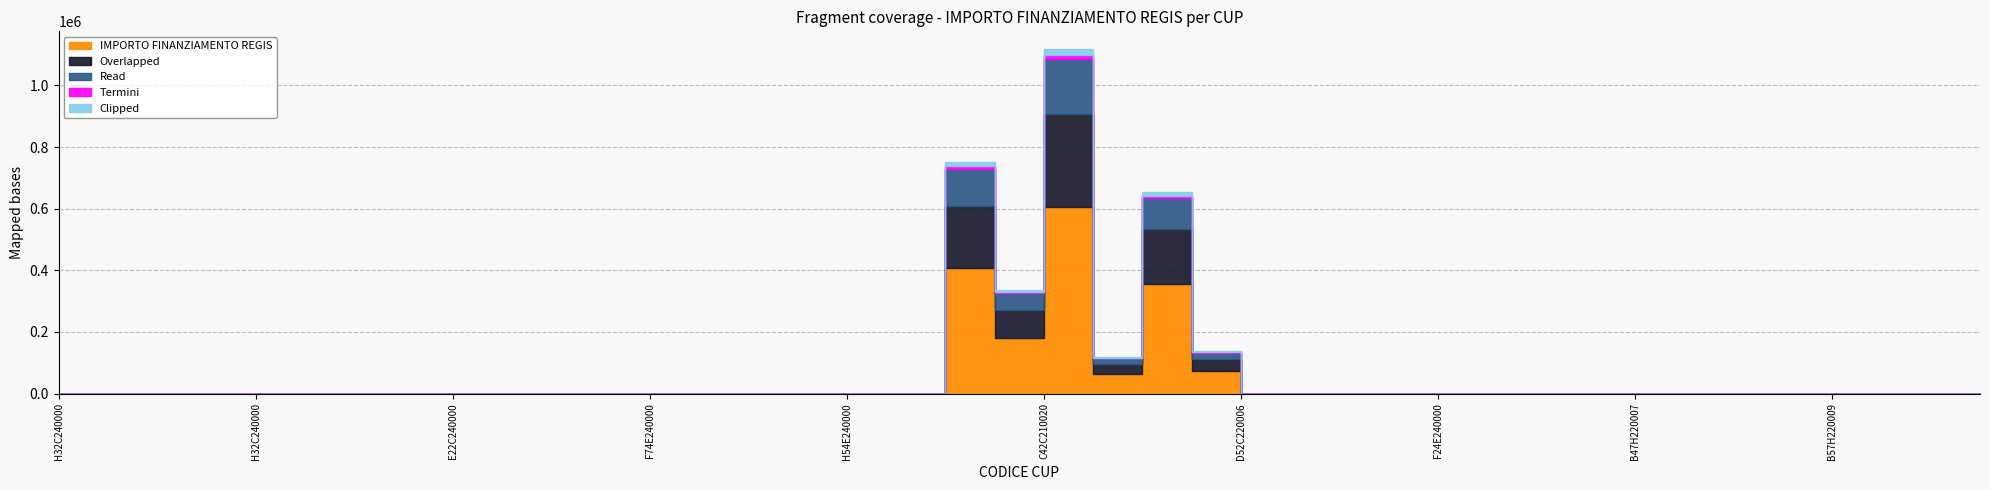

Is the value of Overlapped at H32C24000050002 greater than the value of IMPORTO FINANZIAMENTO REGIS at H32C24000070002?

No